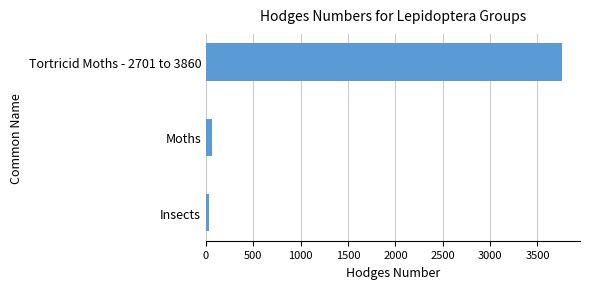

At which label is the value closest to 1895?

Moths